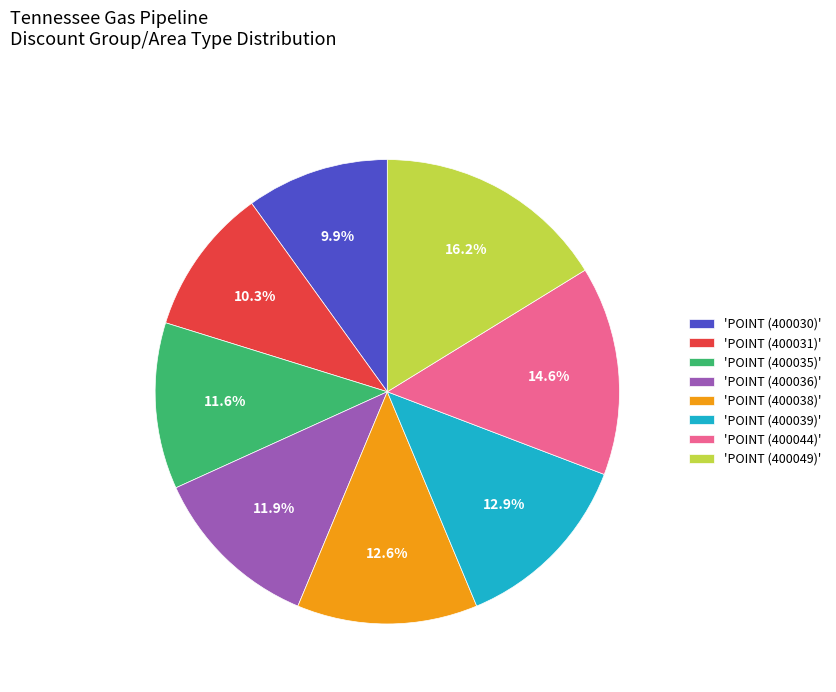

Is 'POINT (400044)' the majority of the pie?

No